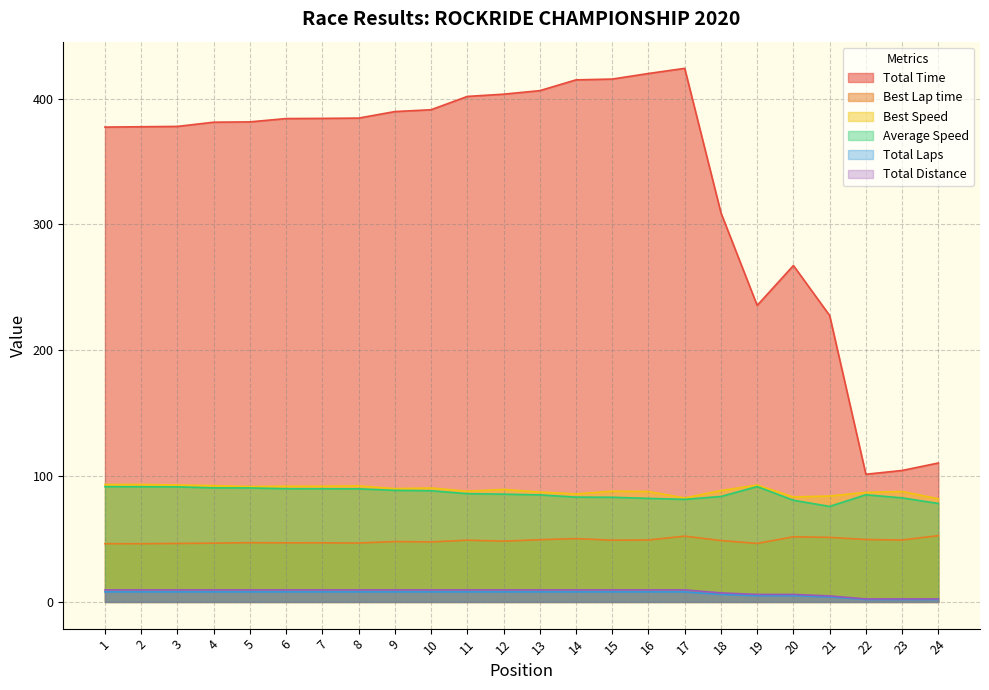

How many lines are shown in the chart?

6